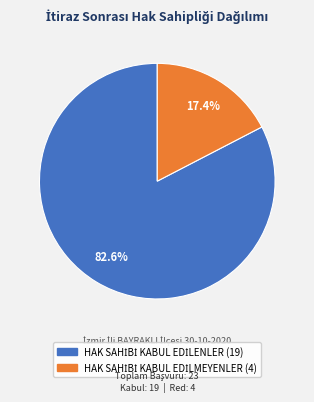

Does any single category account for the majority?

Yes